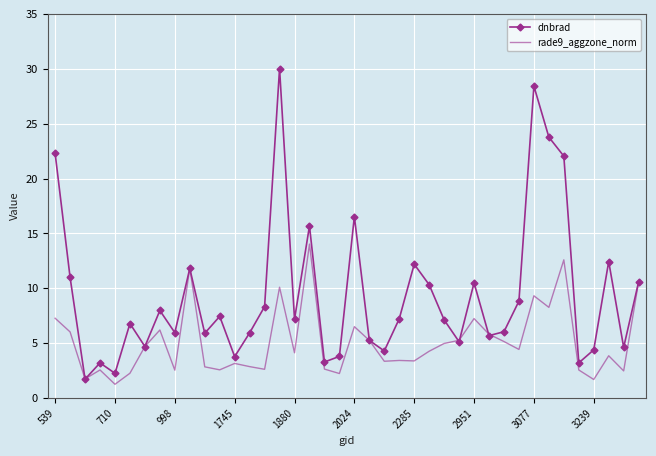

What is the highest value of the dnbrad series?

30.0